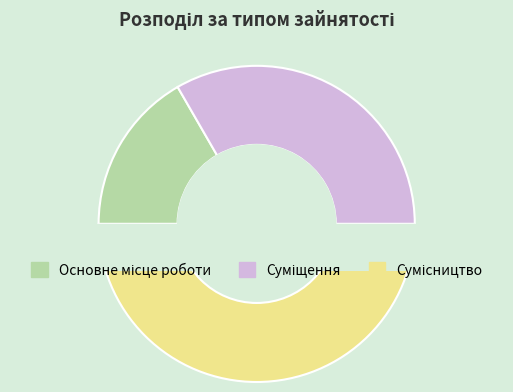

Combined, what portion of the pie is Суміщення and Сумісництво?

83.3%